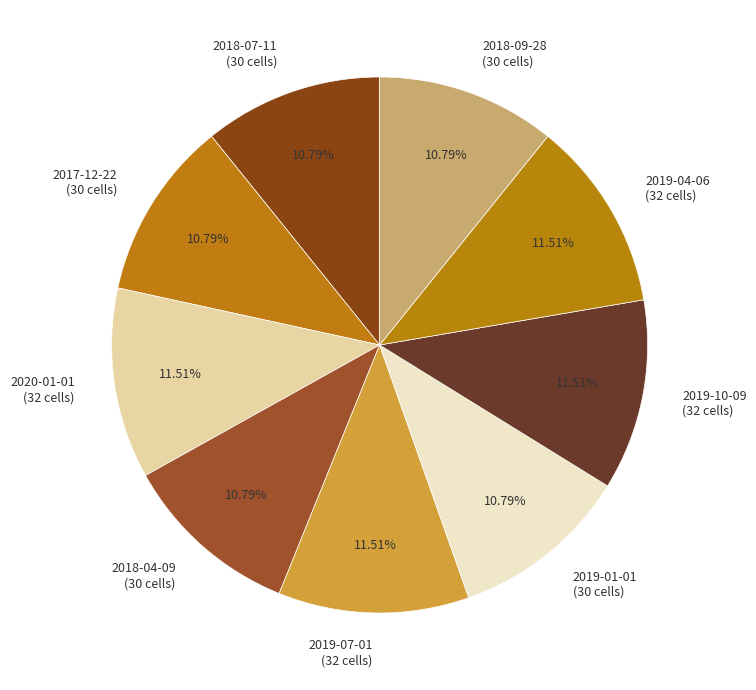

To the nearest percent, what portion does 2018-09-28 represent?

11%